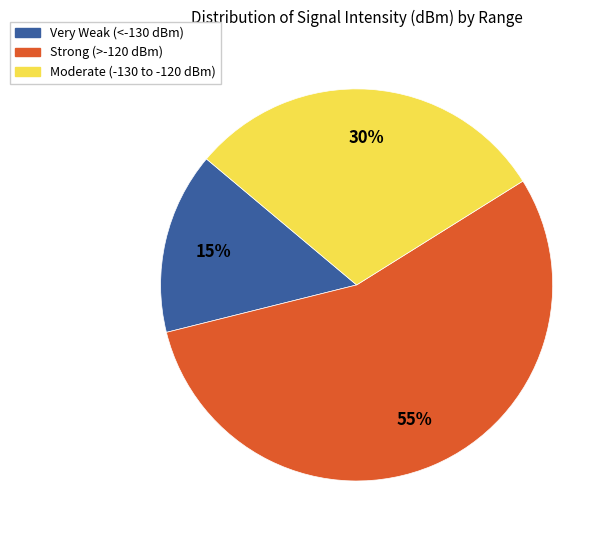

To the nearest percent, what is the difference between the largest and smallest slice percentages?

40%